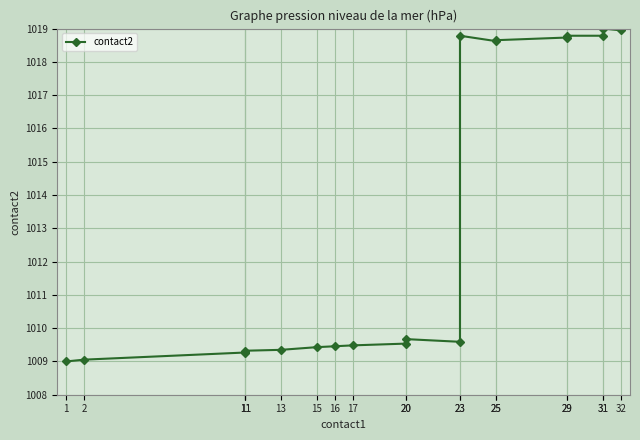

Rank the categories by value from lowest to highest.

1, 2, 11, 11, 11, 13, 15, 16, 17, 20, 23, 20, 25, 25, 29, 23, 29, 31, 32, 31